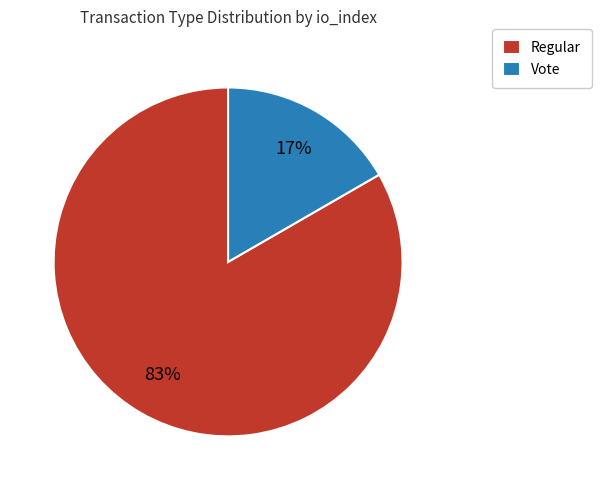

The Regular slice represents 94% of the pie. True or false?

False